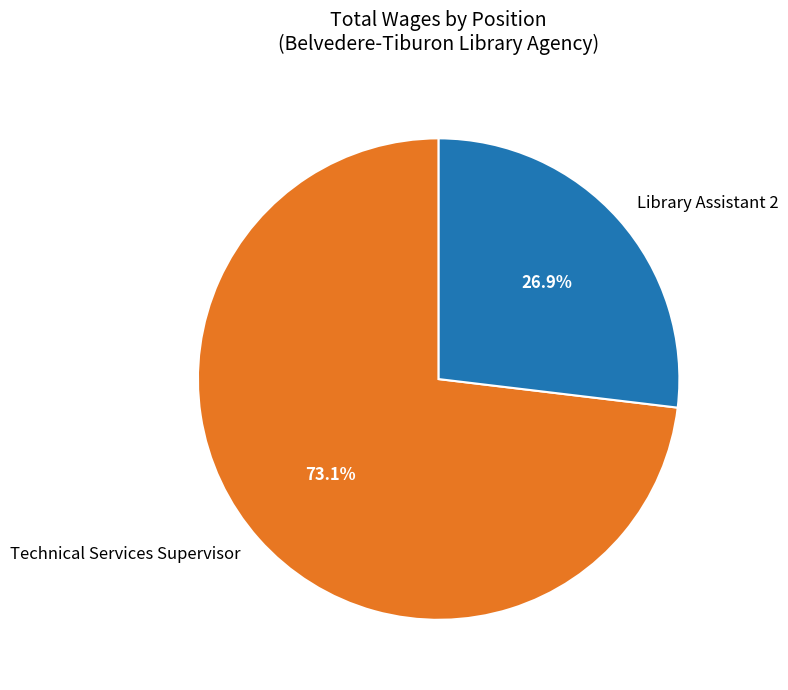

What is the largest slice in the pie chart?

Technical Services Supervisor